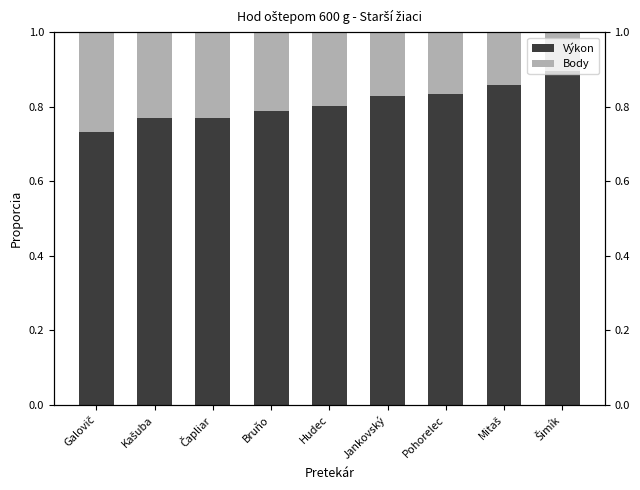

What position from the left is Kašuba?

2